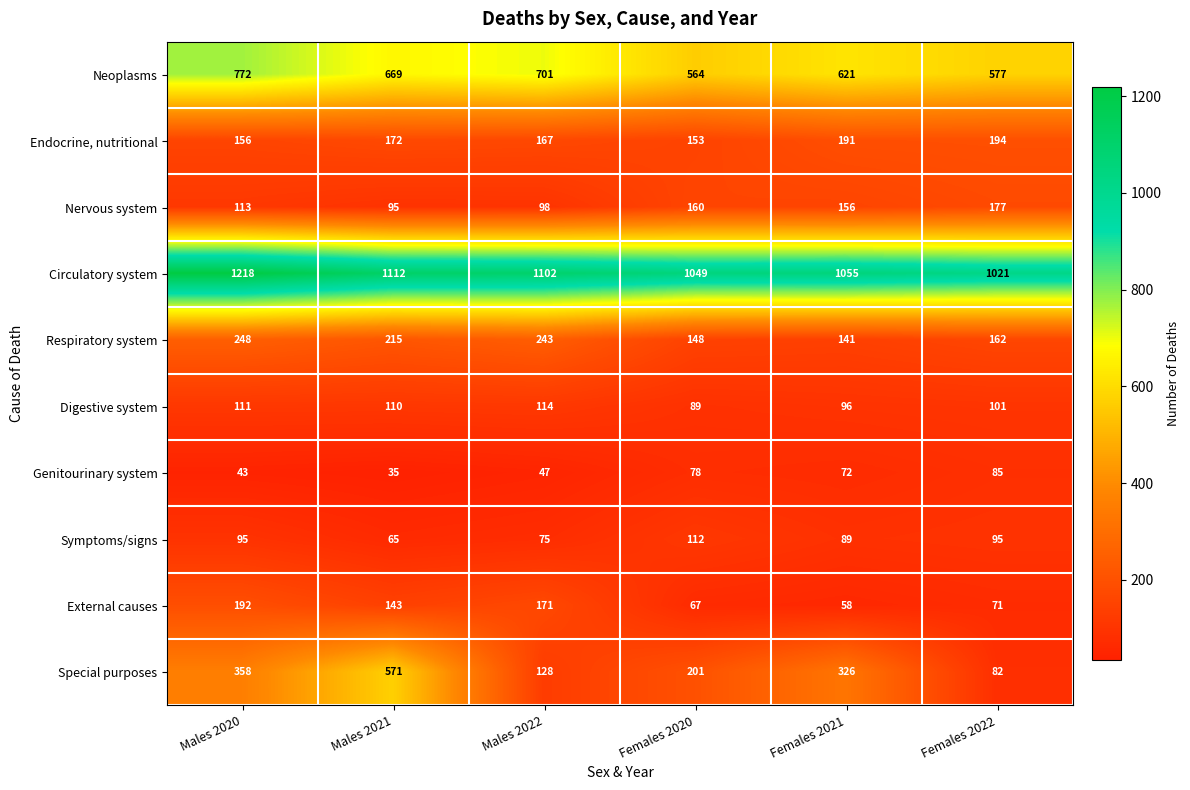

True or false: Endocrine, nutritional has a value of 118 at Females 2021.

False